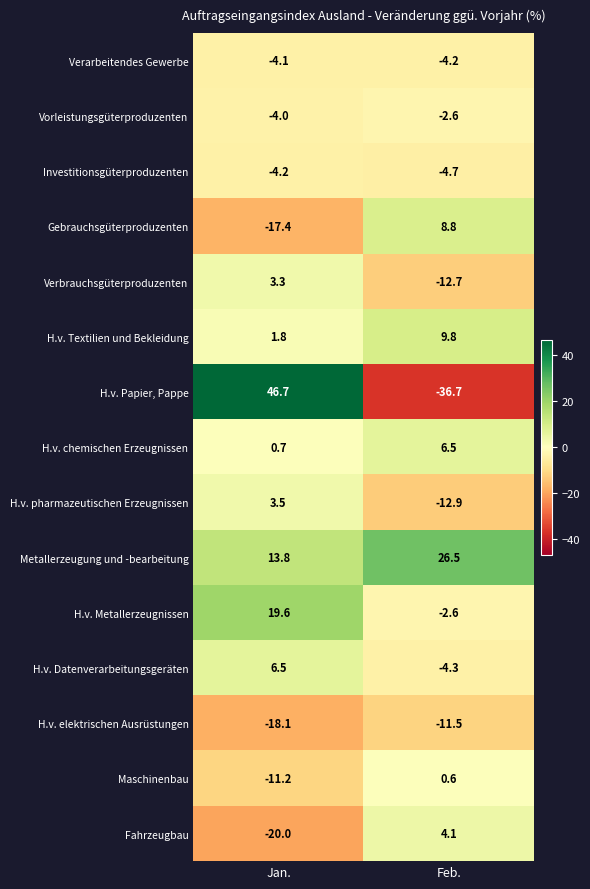

Reading left to right, transcribe all the data shown in this chart.

Verarbeitendes Gewerbe: -4.1	-4.2
Vorleistungsgüterproduzenten: -4.0	-2.6
Investitionsgüterproduzenten: -4.2	-4.7
Gebrauchsgüterproduzenten: -17.4	8.8
Verbrauchsgüterproduzenten: 3.3	-12.7
H.v. Textilien und Bekleidung: 1.8	9.8
H.v. Papier, Pappe: 46.7	-36.7
H.v. chemischen Erzeugnissen: 0.7	6.5
H.v. pharmazeutischen Erzeugnissen: 3.5	-12.9
Metallerzeugung und -bearbeitung: 13.8	26.5
H.v. Metallerzeugnissen: 19.6	-2.6
H.v. Datenverarbeitungsgeräten: 6.5	-4.3
H.v. elektrischen Ausrüstungen: -18.1	-11.5
Maschinenbau: -11.2	0.6
Fahrzeugbau: -20.0	4.1